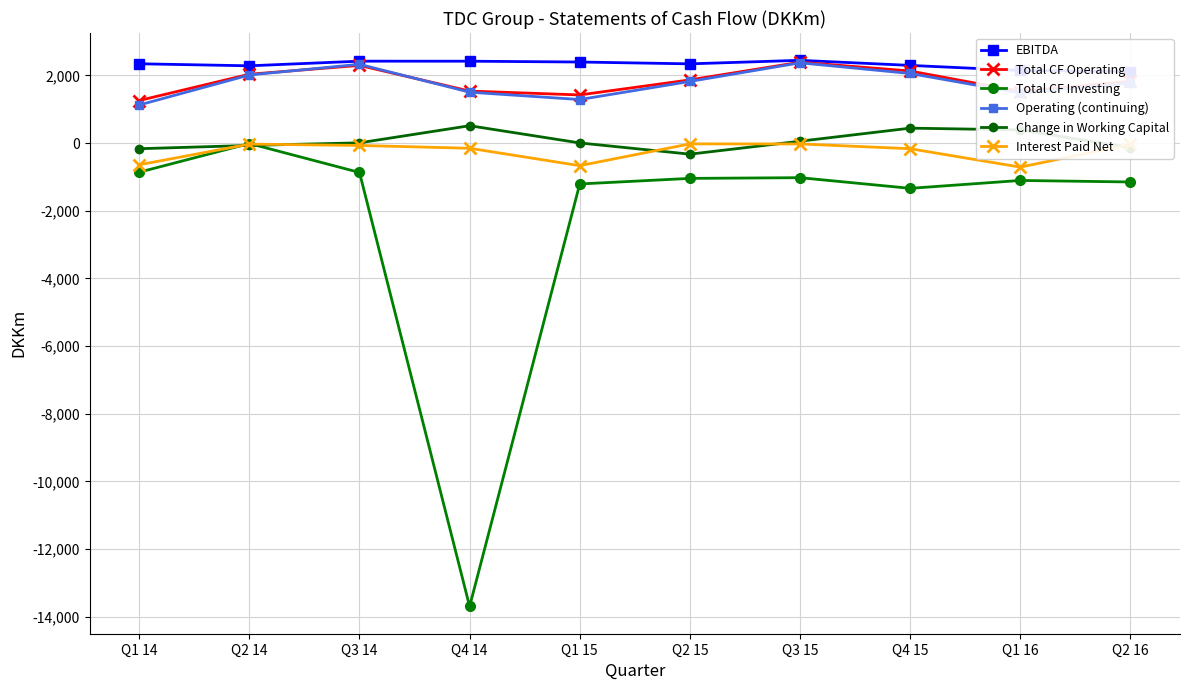

Where does the EBITDA series first go above 2346?

Q3 14